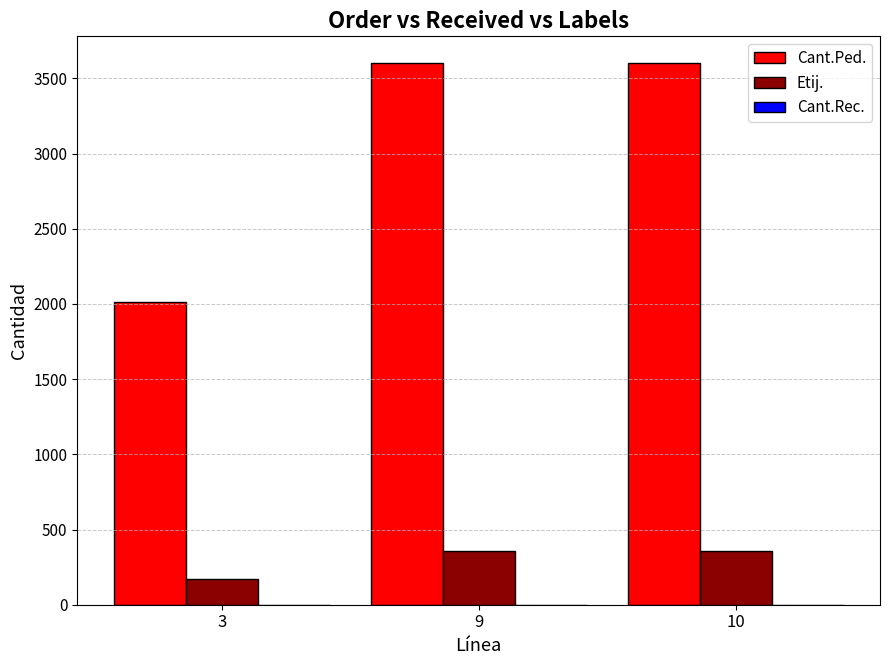

The value of Etij. at 9 is 360. True or false?

True